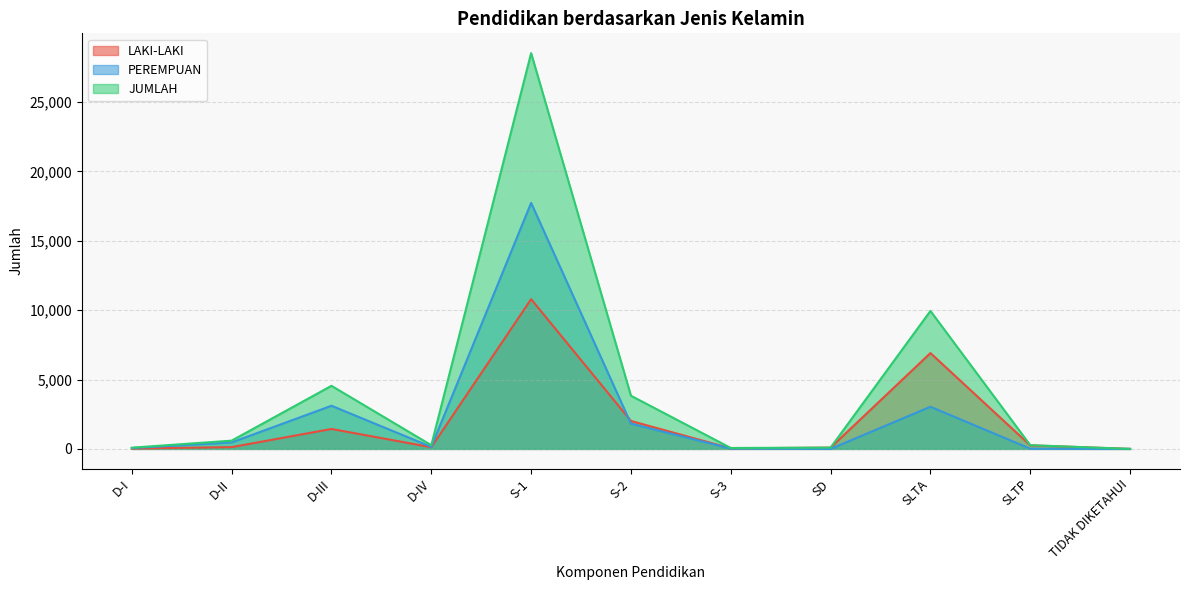

Which label corresponds to the smallest value in the chart?

TIDAK DIKETAHUI